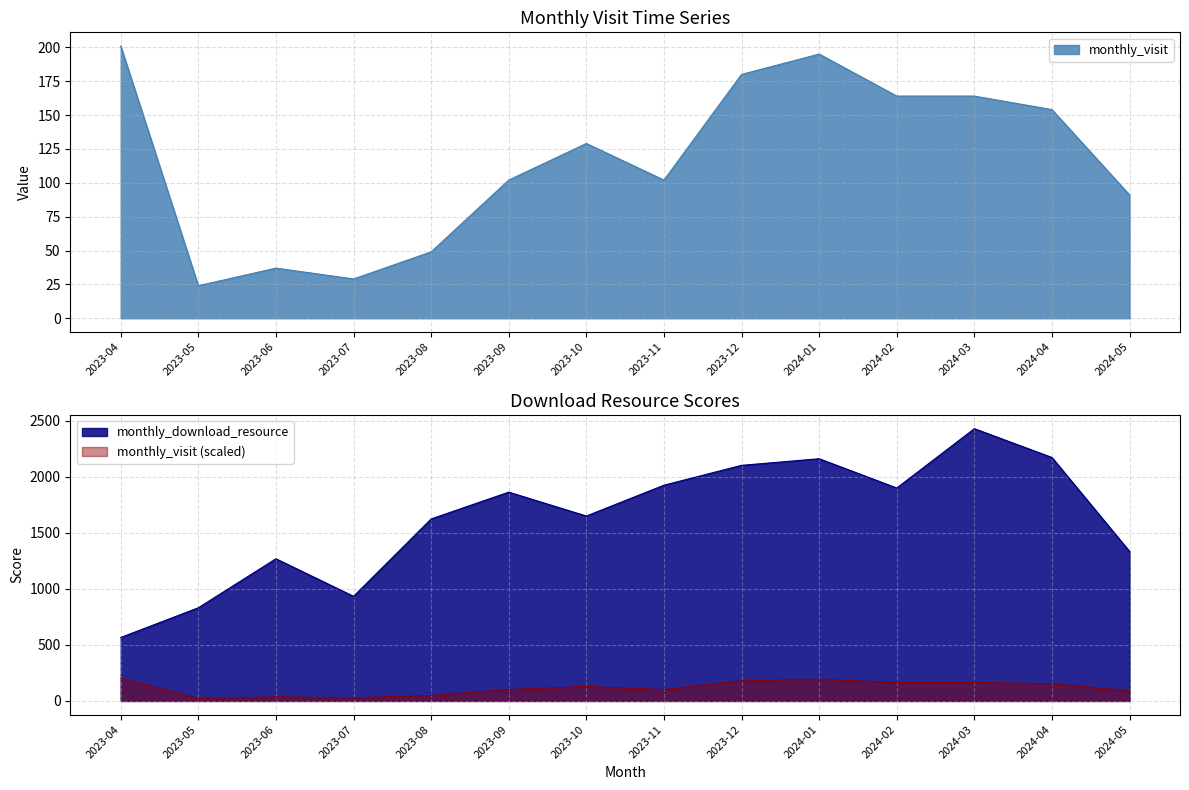

True or false: monthly_download_resource and monthly_visit cross at least once.

False